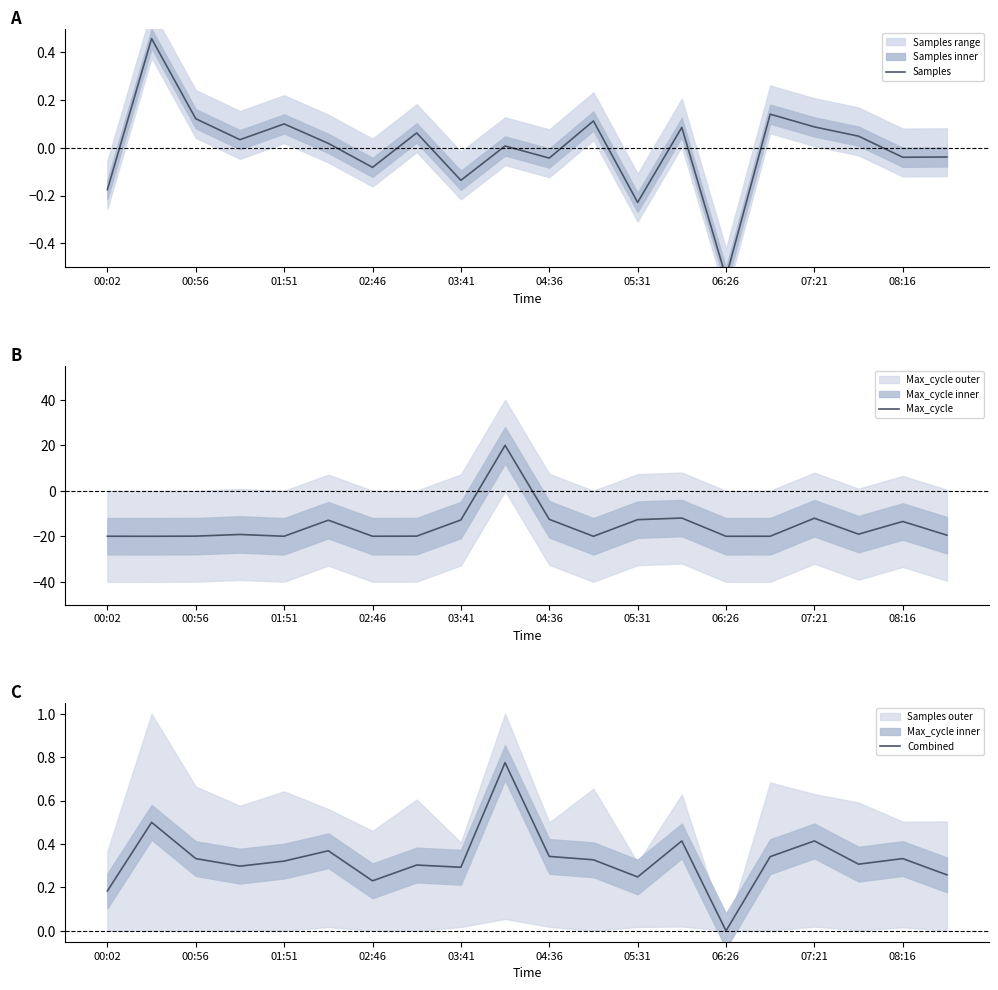

How many values in the Max_cycle series exceed -19?

8